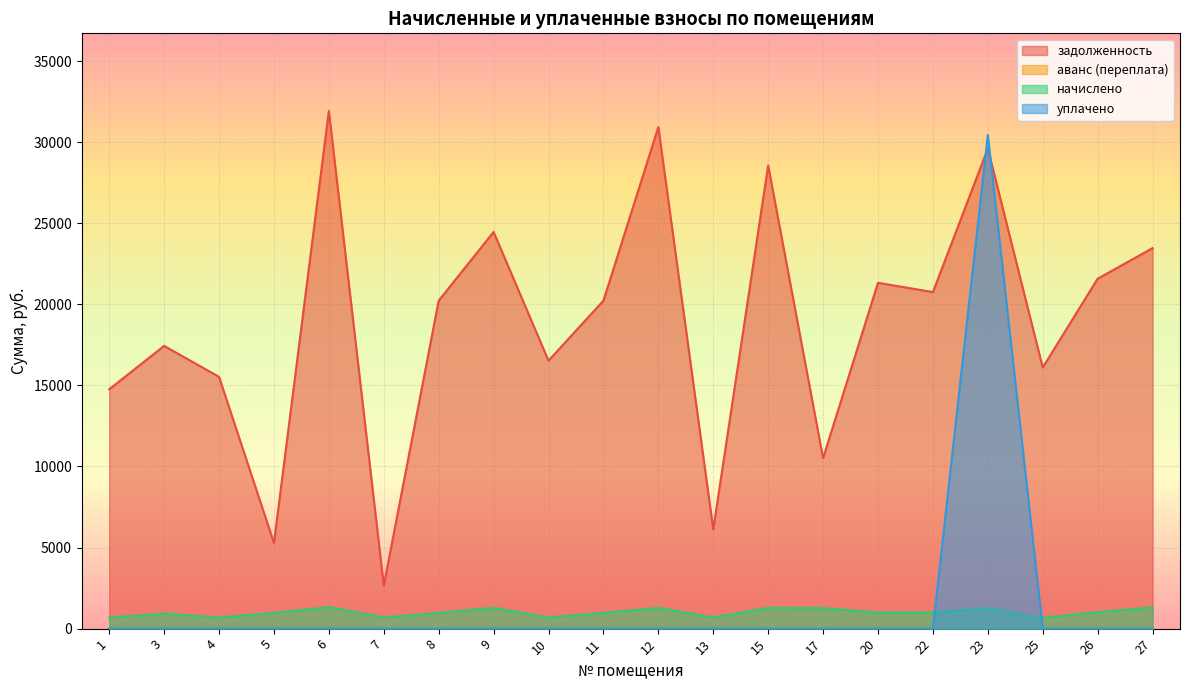

What is the value of the задолженность point at the 9th from the left?

16528.0